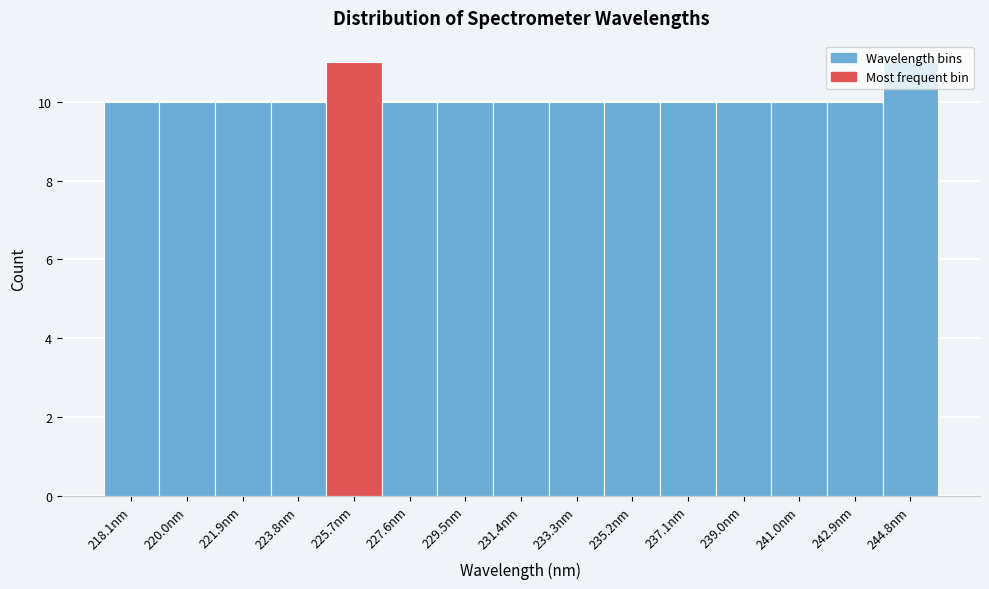

What is the sum of the values at 237.1nm and 235.2nm?

20